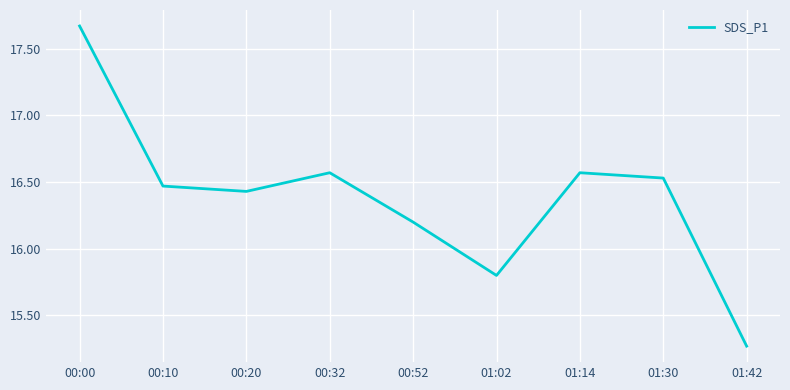

Between 01:42 and 00:10, which is larger?

00:10